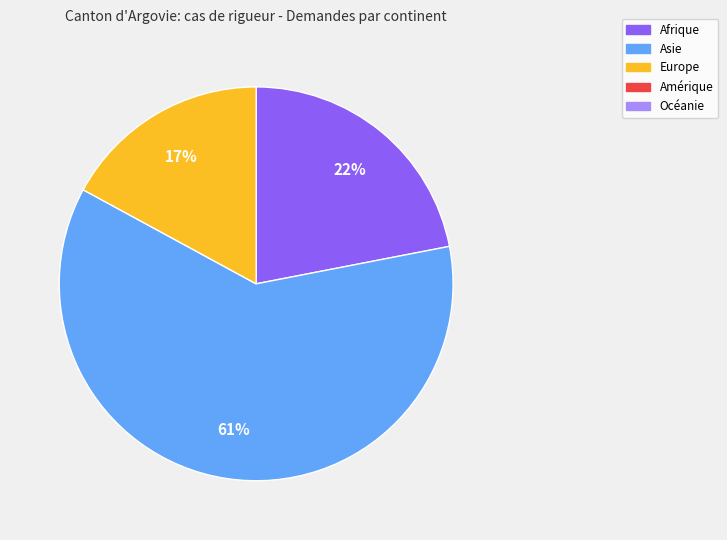

To the nearest percent, what is the difference between the largest and smallest slice percentages?

44%